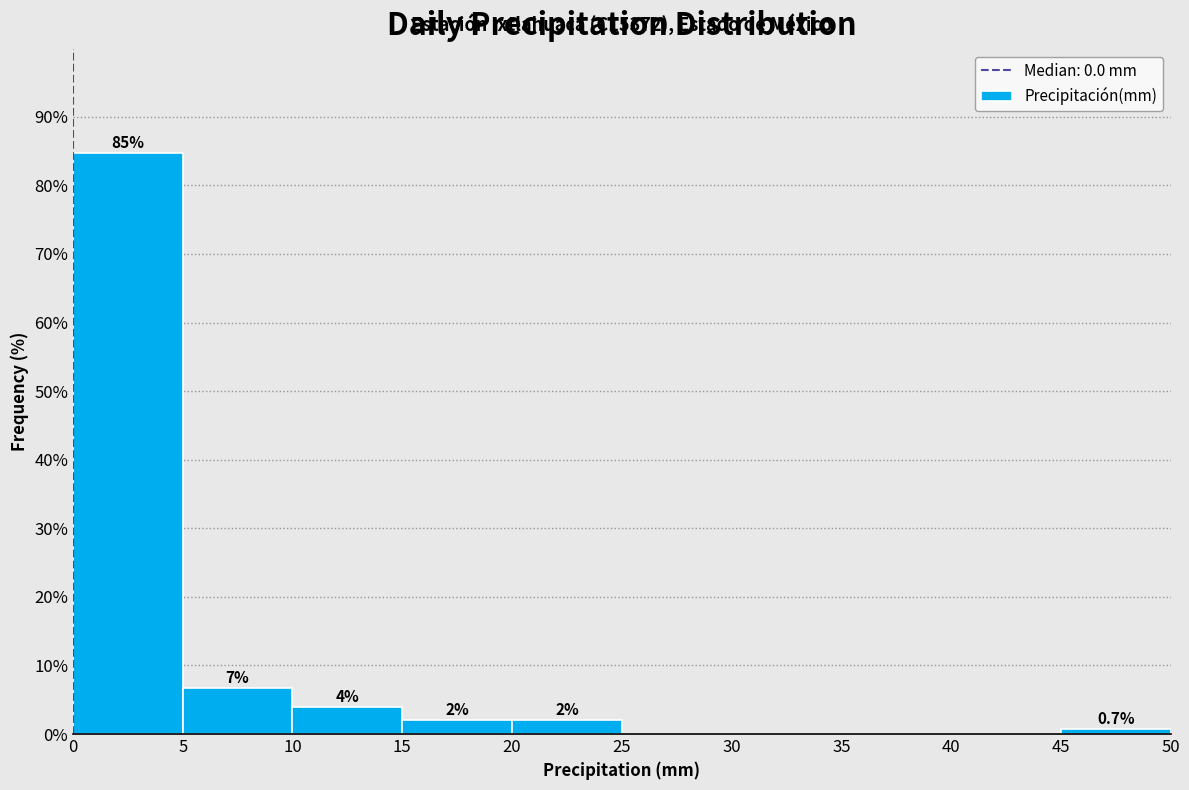

Which range on the x-axis has the tallest bar?

0 to 5